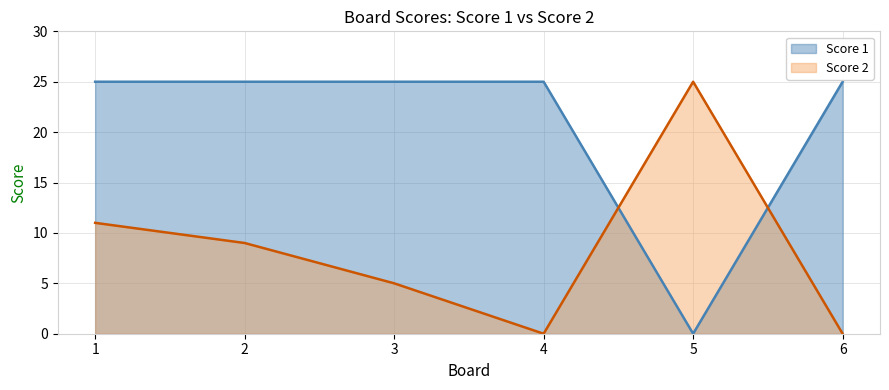

Which series has the largest total across all categories?

Score 1